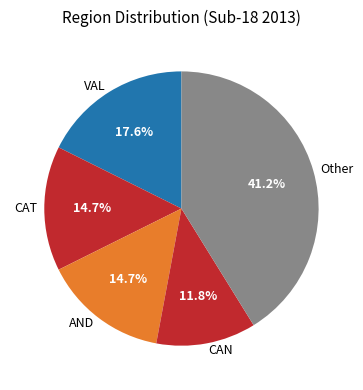

What is the ratio of the value at CAN to the value at AND?

0.8